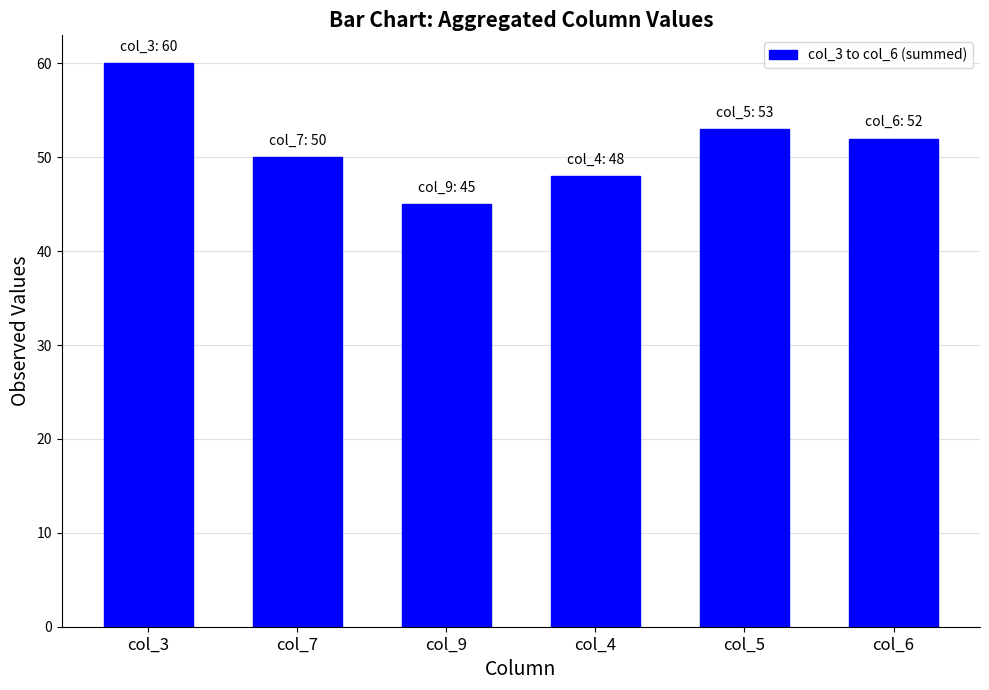

Approximately how many times larger is the value at col_7 compared to col_5?

0.9